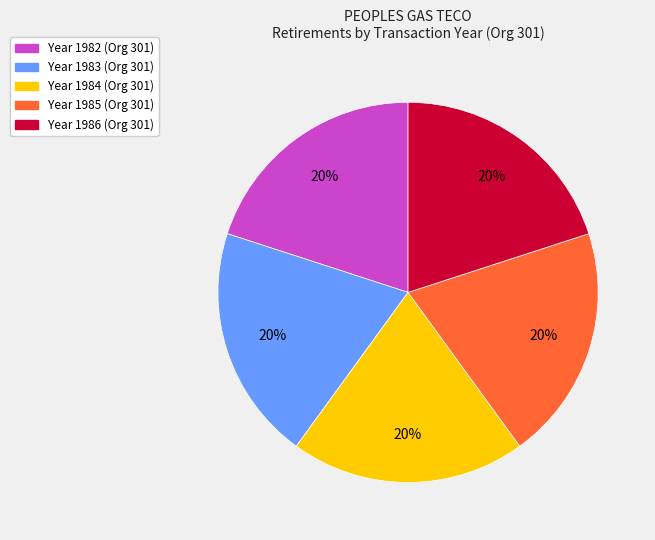

To the nearest percent, what is the average slice percentage?

20%